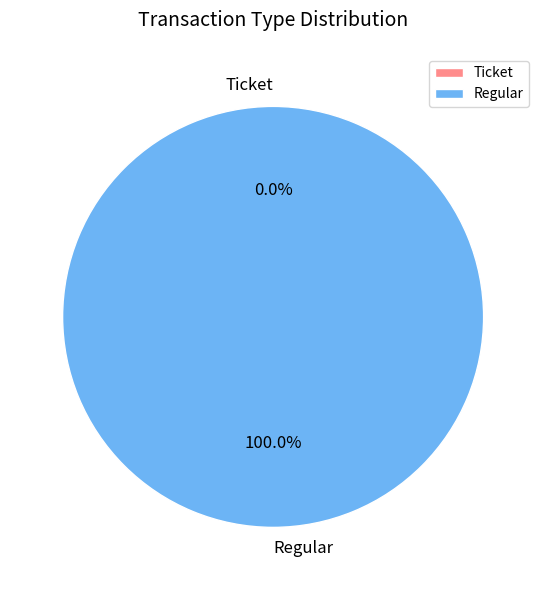

Which category has the smallest portion of the pie?

Ticket